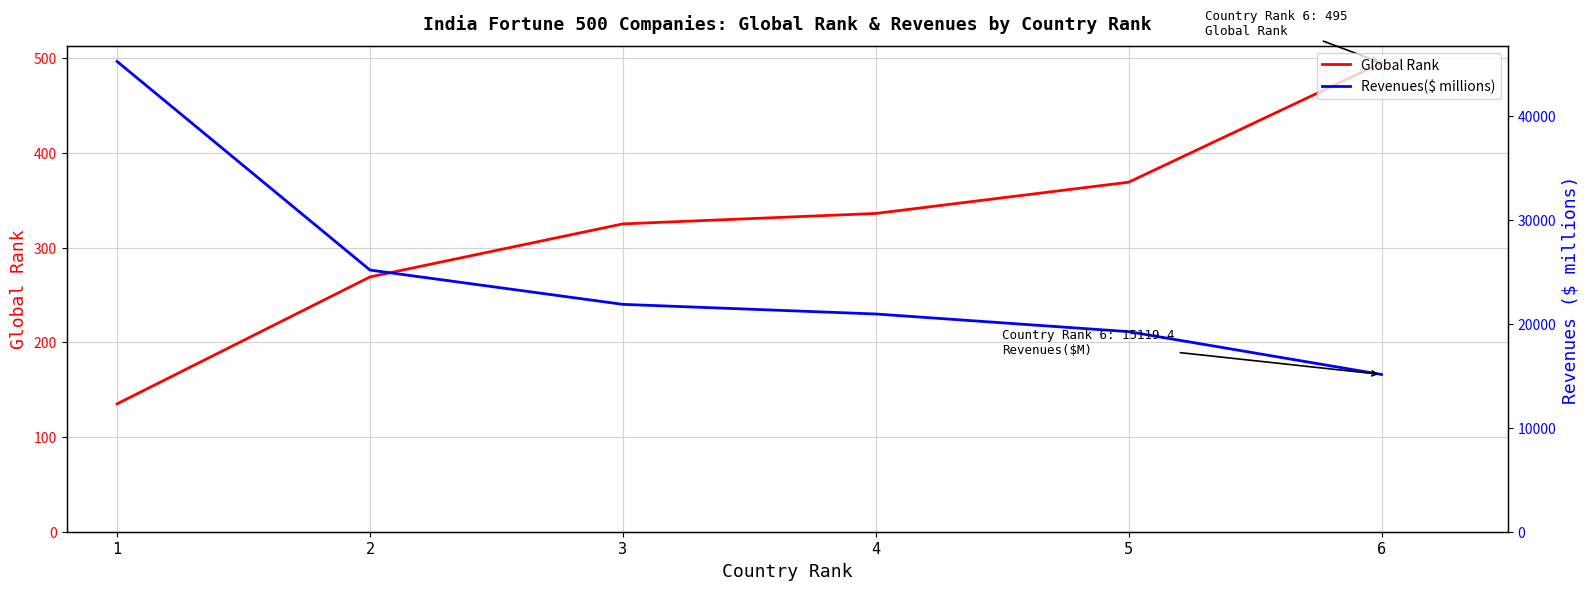

What is the total value across all series at 4?

21271.6